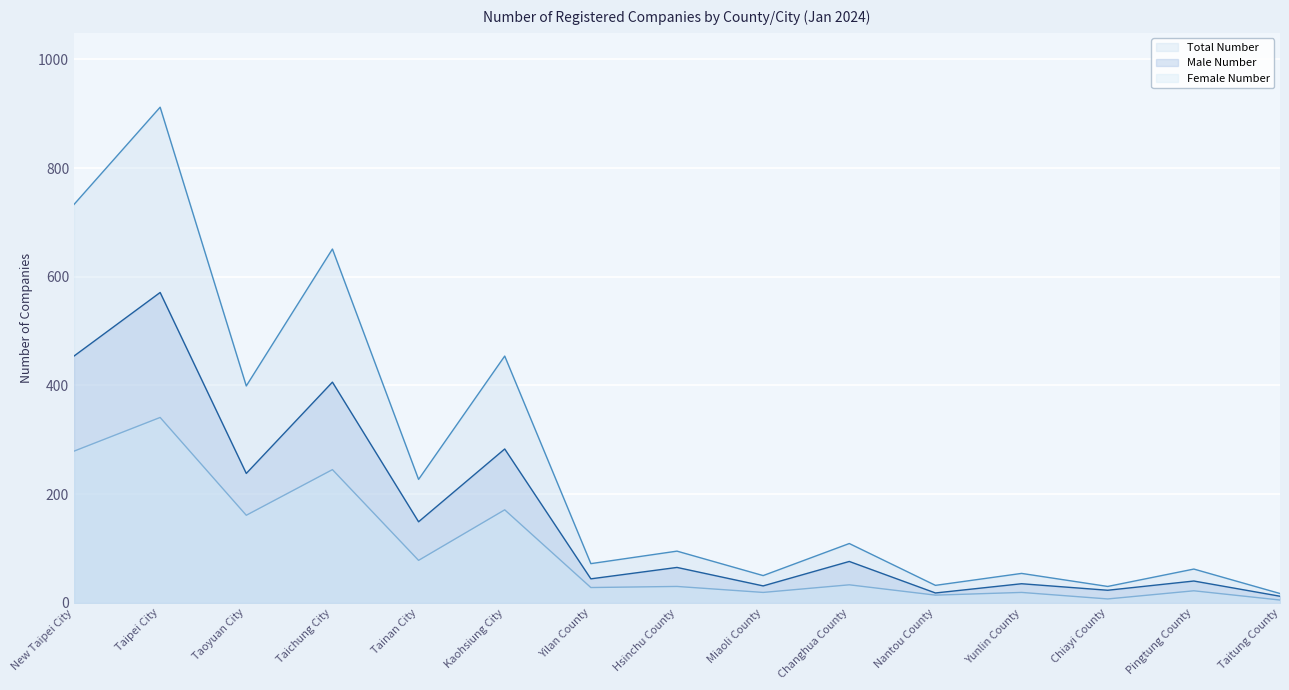

How many interior local peaks does the Male Number series have?

7